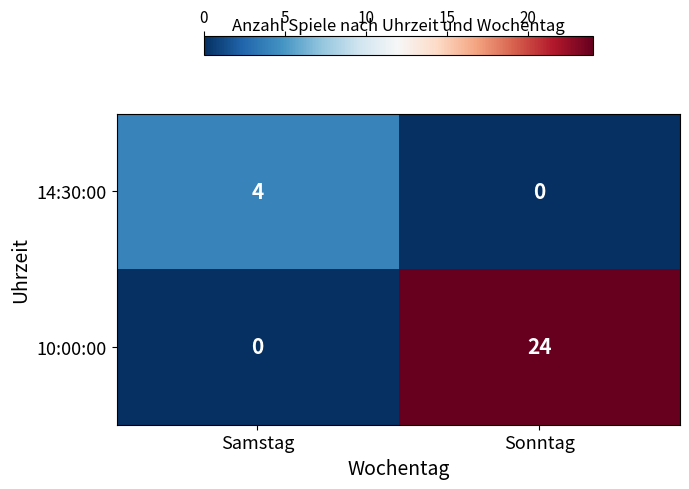

Which series has the largest total across all categories?

10:00:00